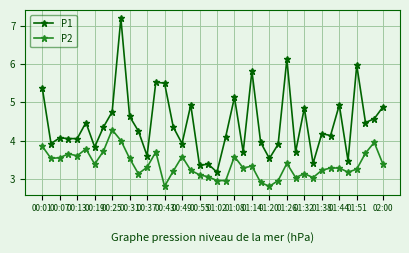

True or false: P2 and P1 cross at least once.

False